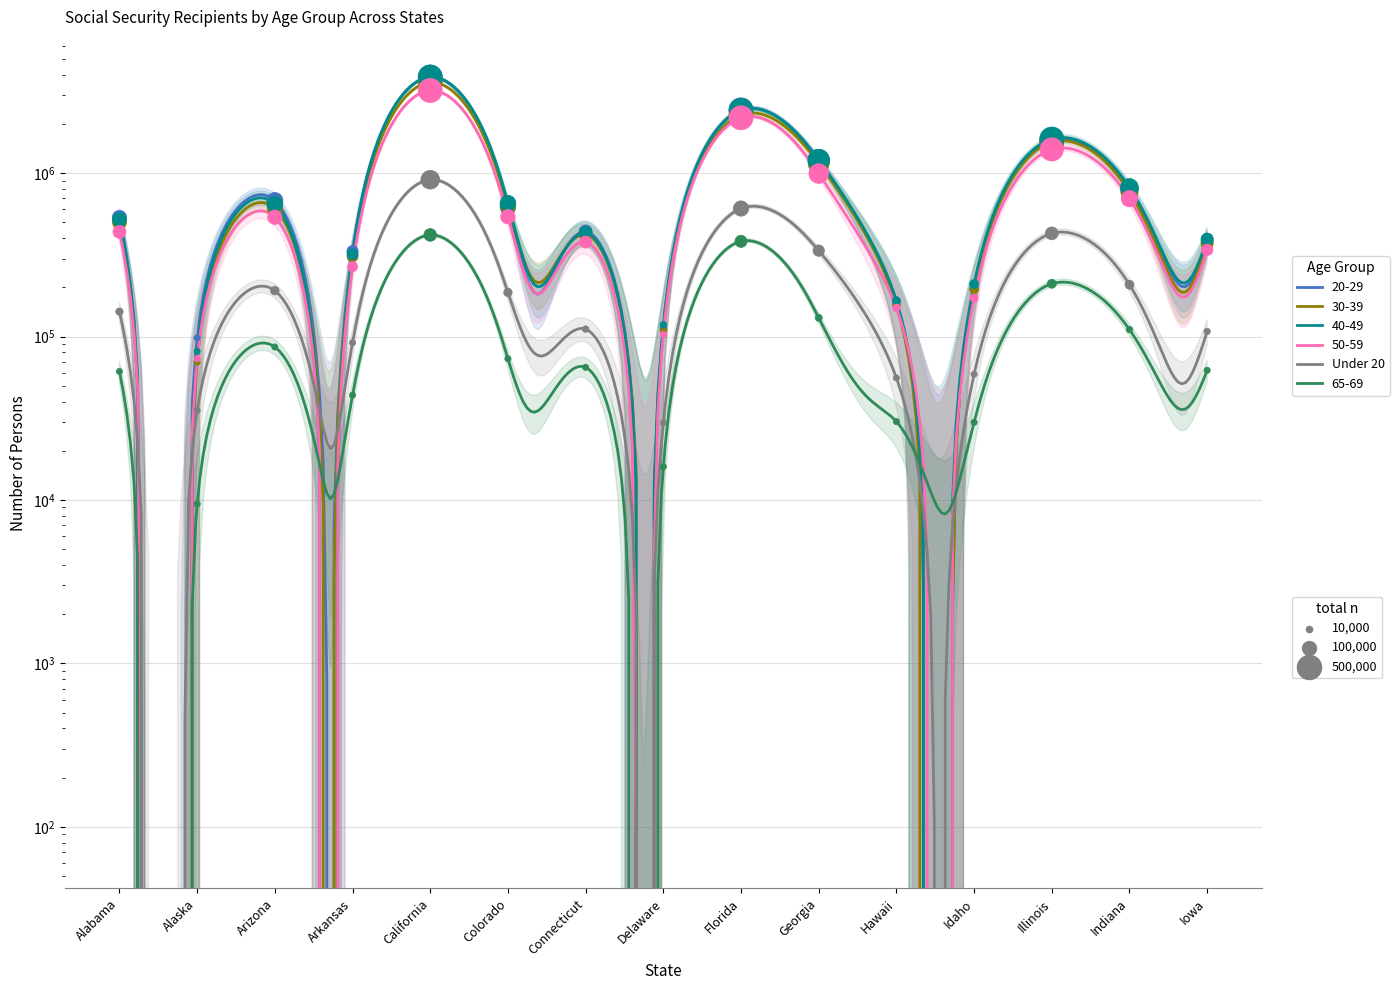

Which series has the largest total across all categories?

40-49